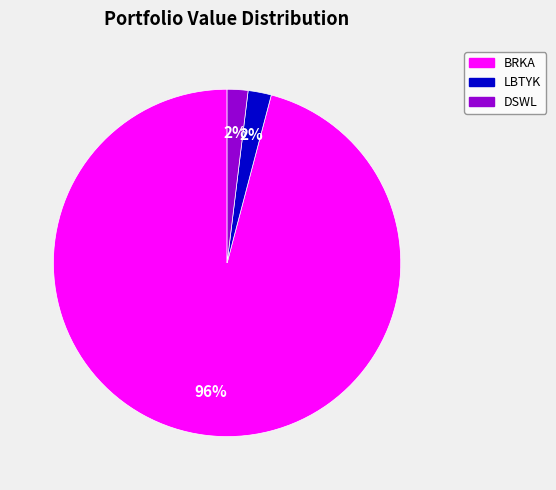

To the nearest percent, what is the difference between the largest and smallest slice percentages?

94%